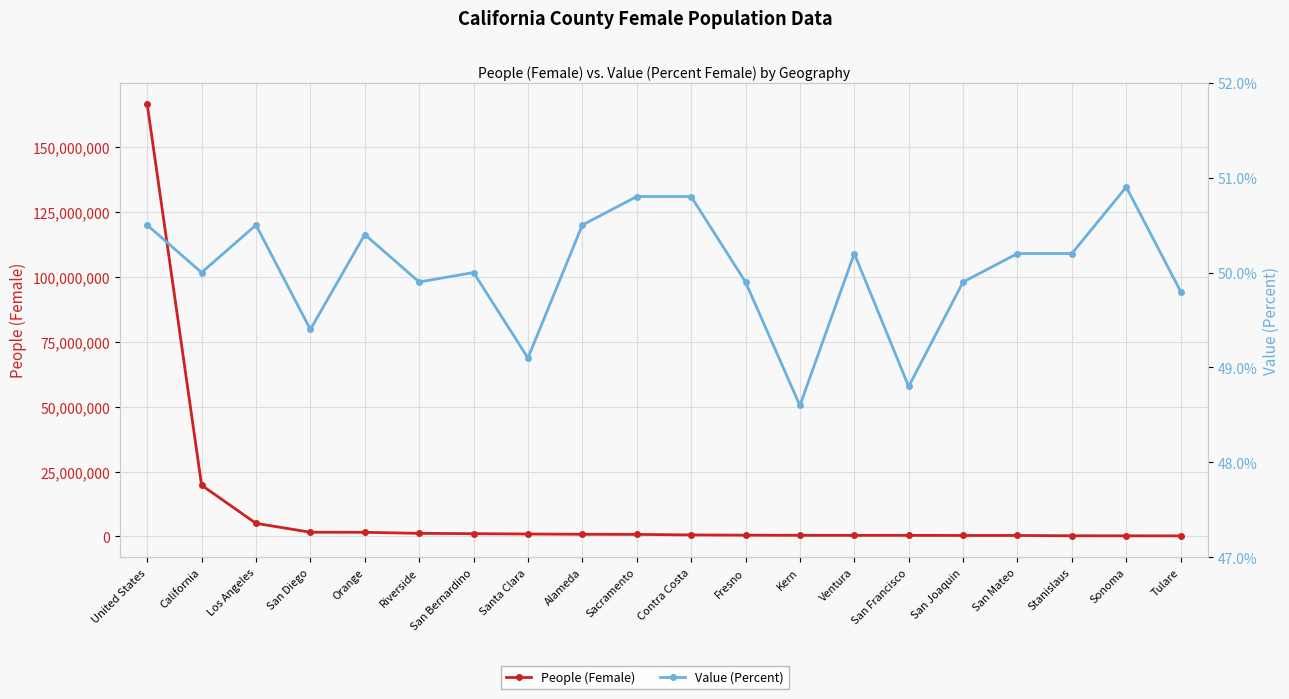

The Value (Percent) series shows 50.5 at United States. True or false?

True